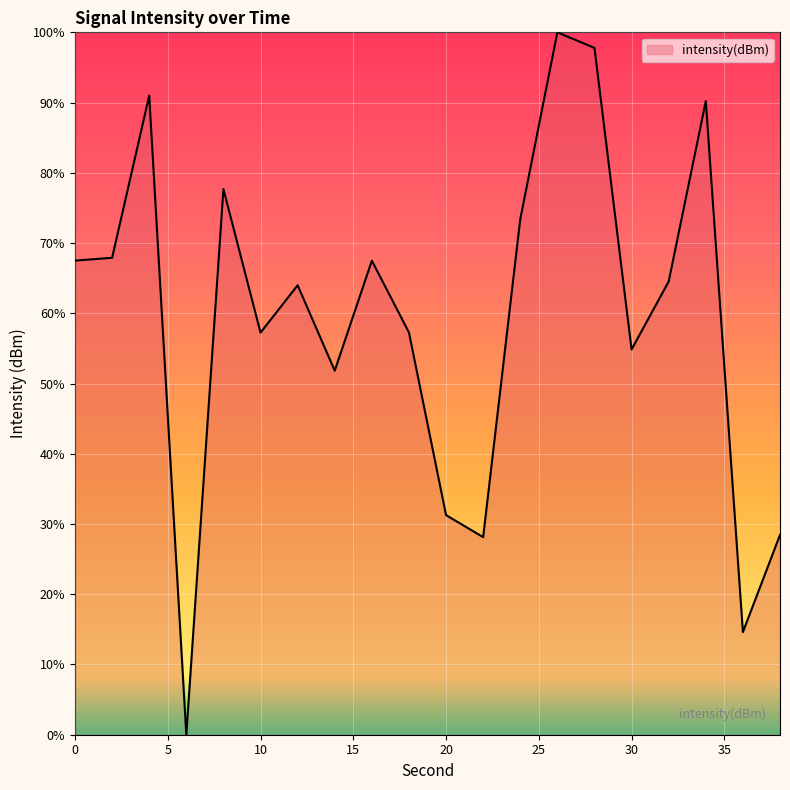

What is the greatest value displayed?

100.0